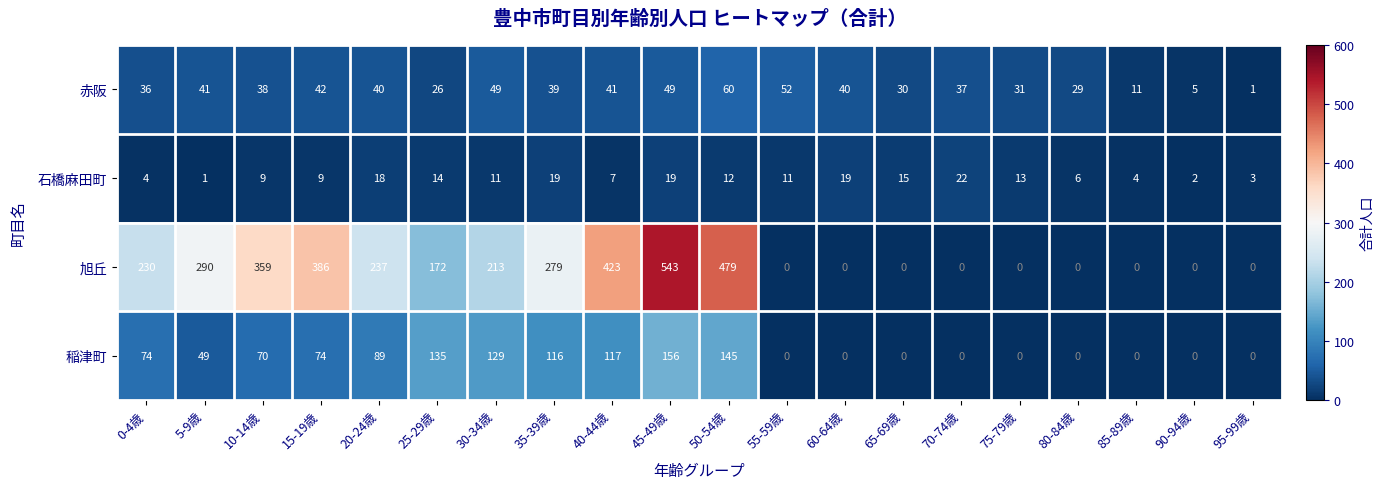

The value of 稲津町 at 15-19歳 is 115. True or false?

False